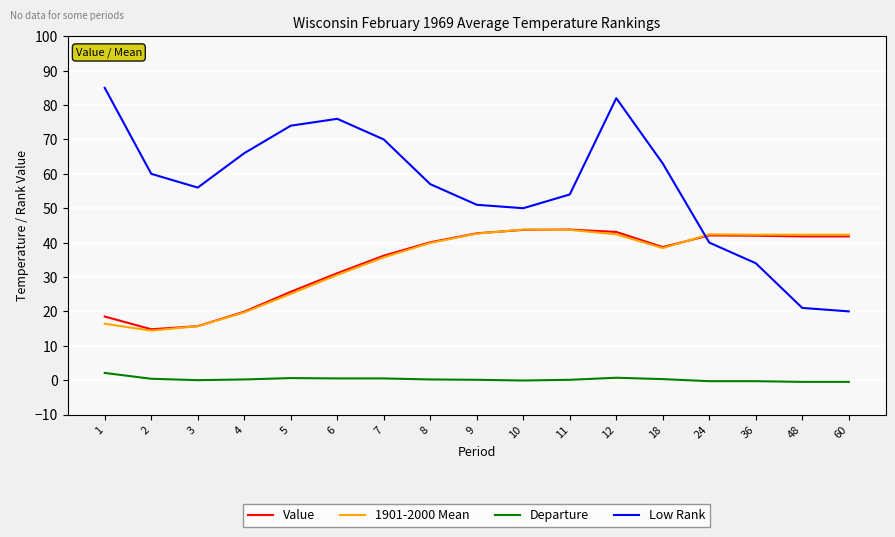

True or false: Departure and Value cross at least once.

False